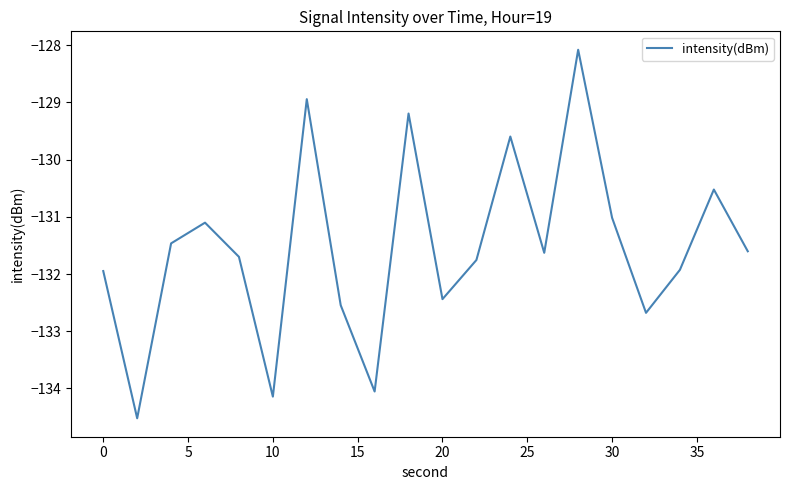

What is the greatest value displayed?

-128.1